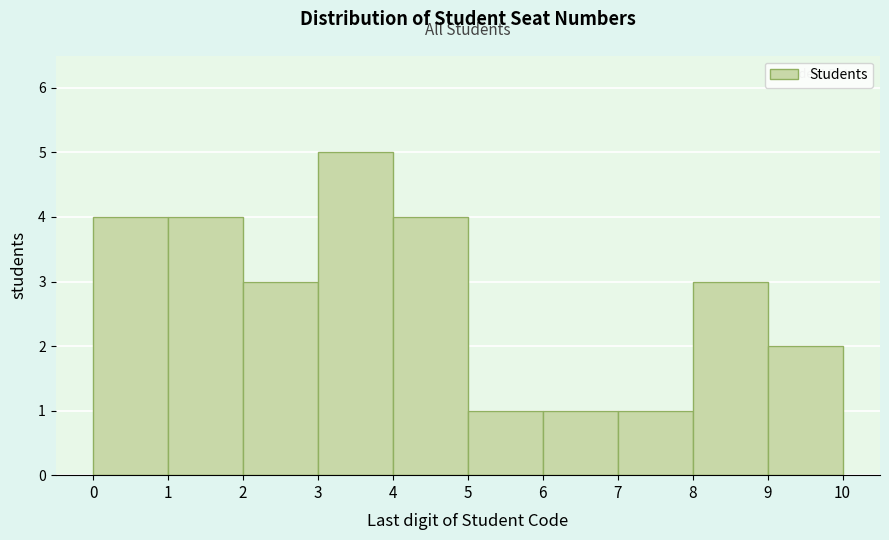

Which range on the x-axis has the tallest bar?

3 to 4